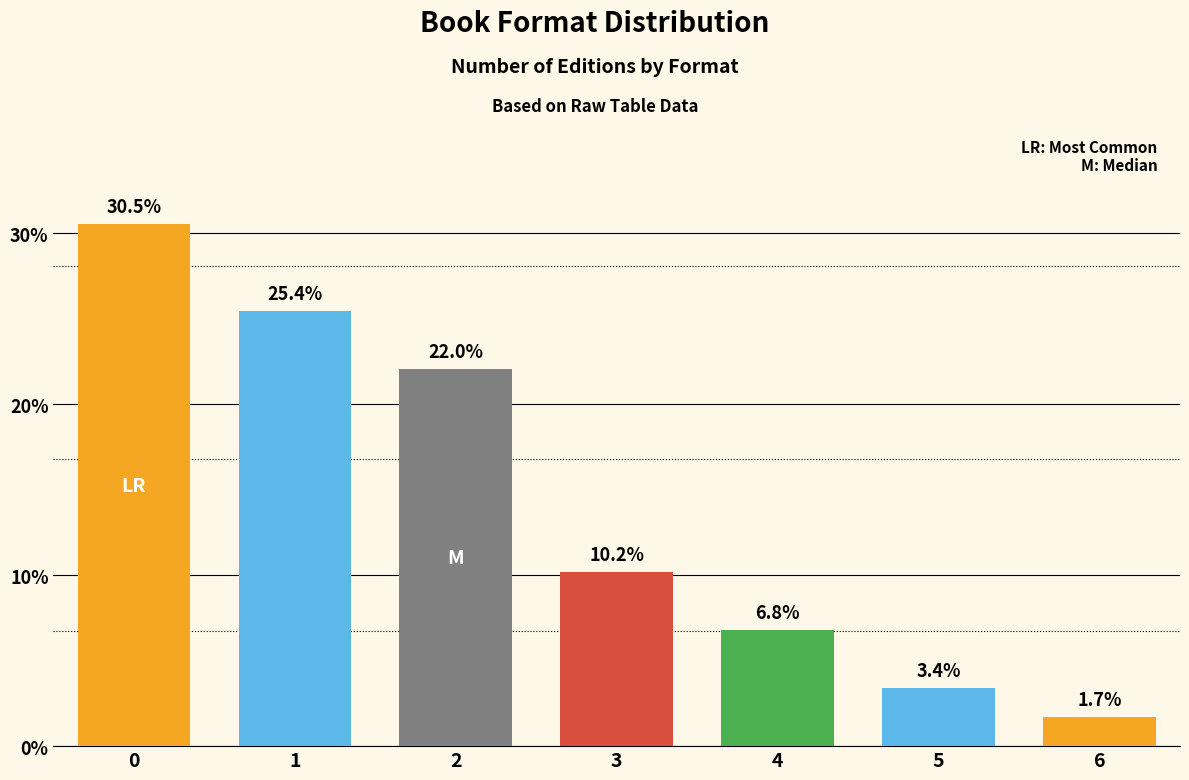

Reading right to left, list all the values displayed in this chart.

1.7	3.4	6.8	10.2	22.0	25.4	30.5